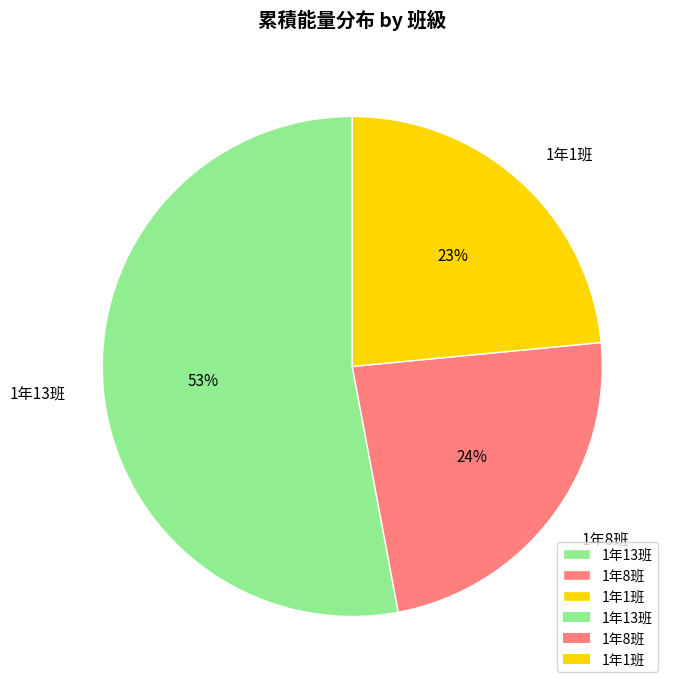

Is 1年13班 the majority of the pie?

Yes